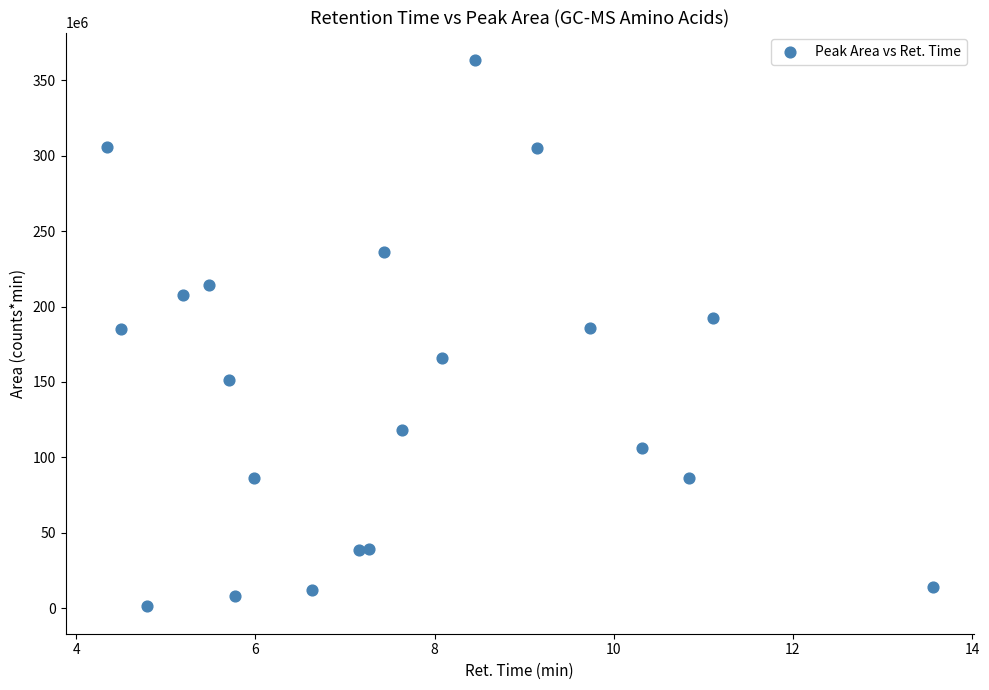

What is the range of Y values (max minus min)?

362465932